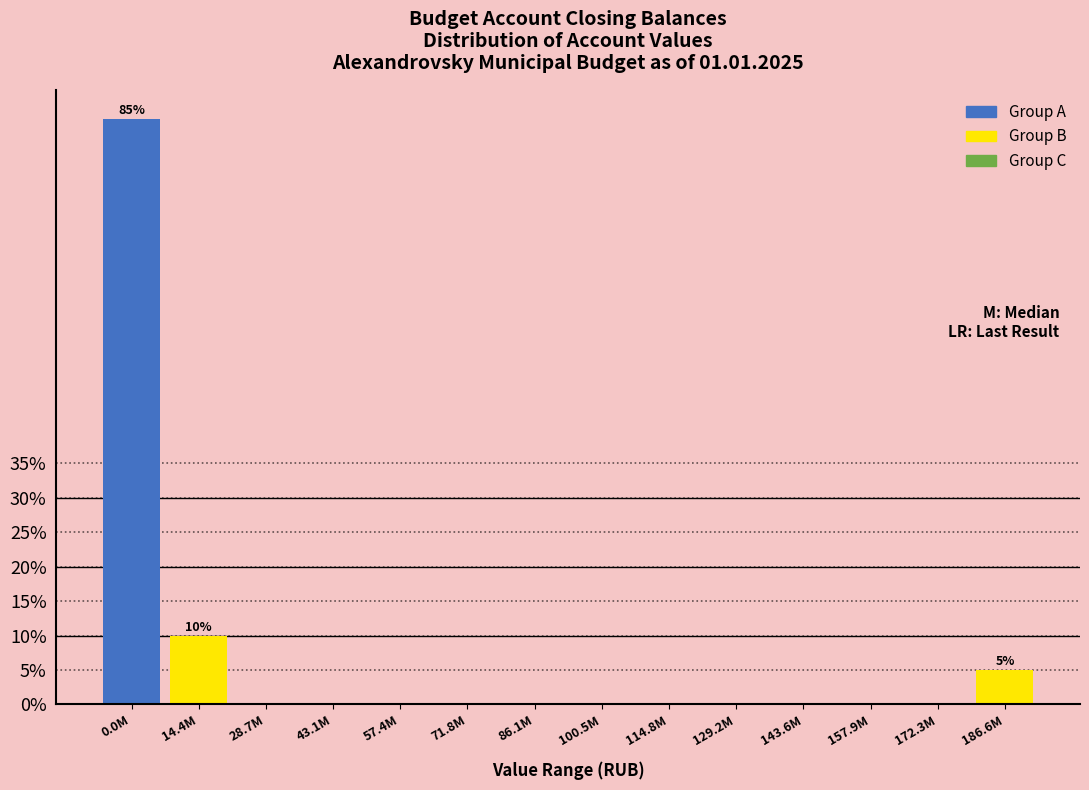

Reading left to right, transcribe all the data shown in this chart.

0.0M=85	14.4M=10	28.7M=0	43.1M=0	57.4M=0	71.8M=0	86.1M=0	100.5M=0	114.8M=0	129.2M=0	143.6M=0	157.9M=0	172.3M=0	186.6M=5